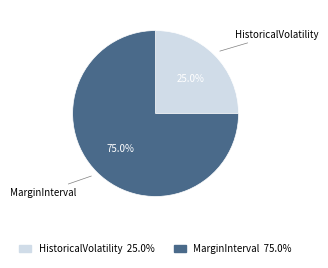

Which category has the smallest portion of the pie?

HistoricalVolatility 25.0%